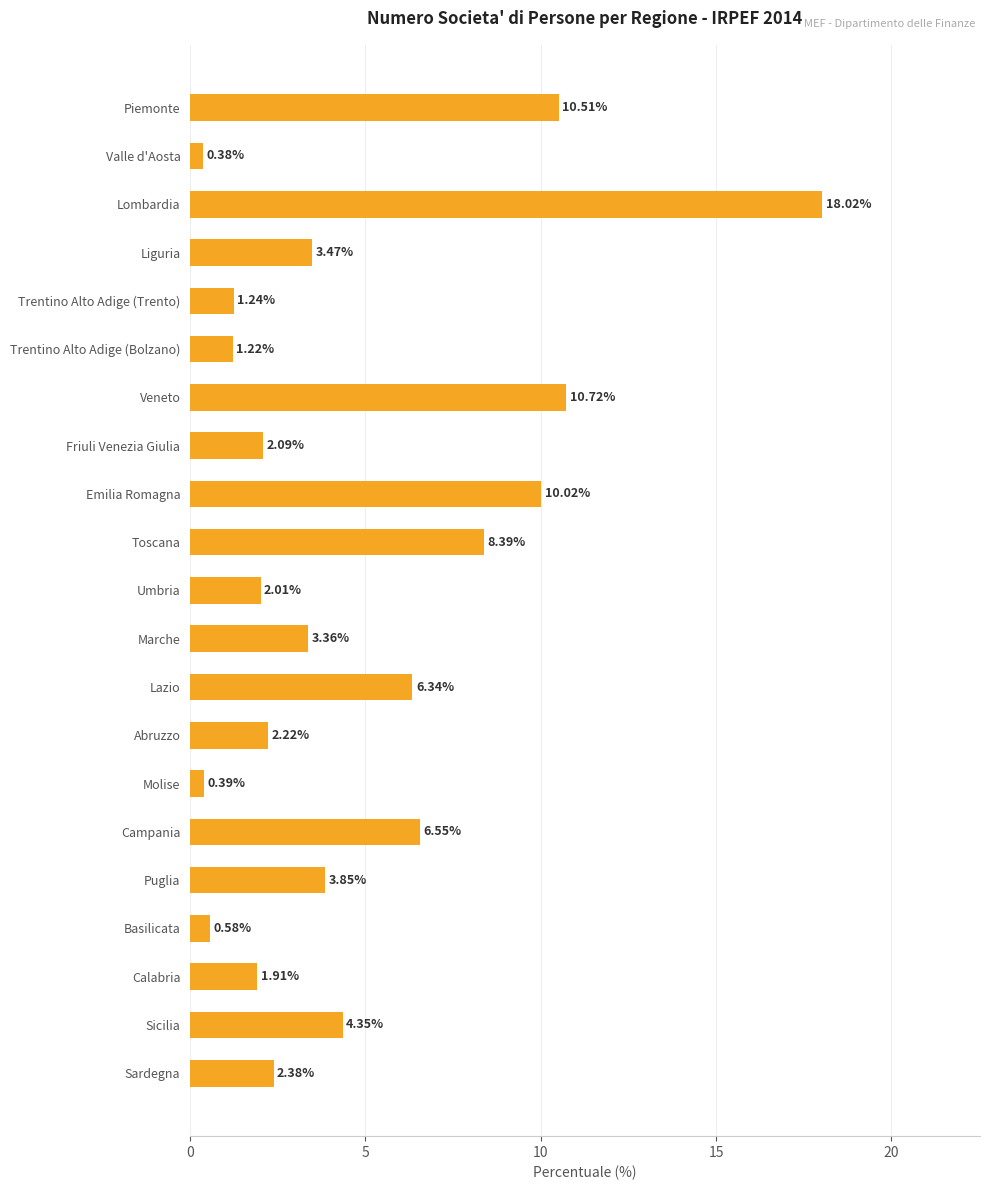

What is the change in value from Piemonte to Campania?

-4.0